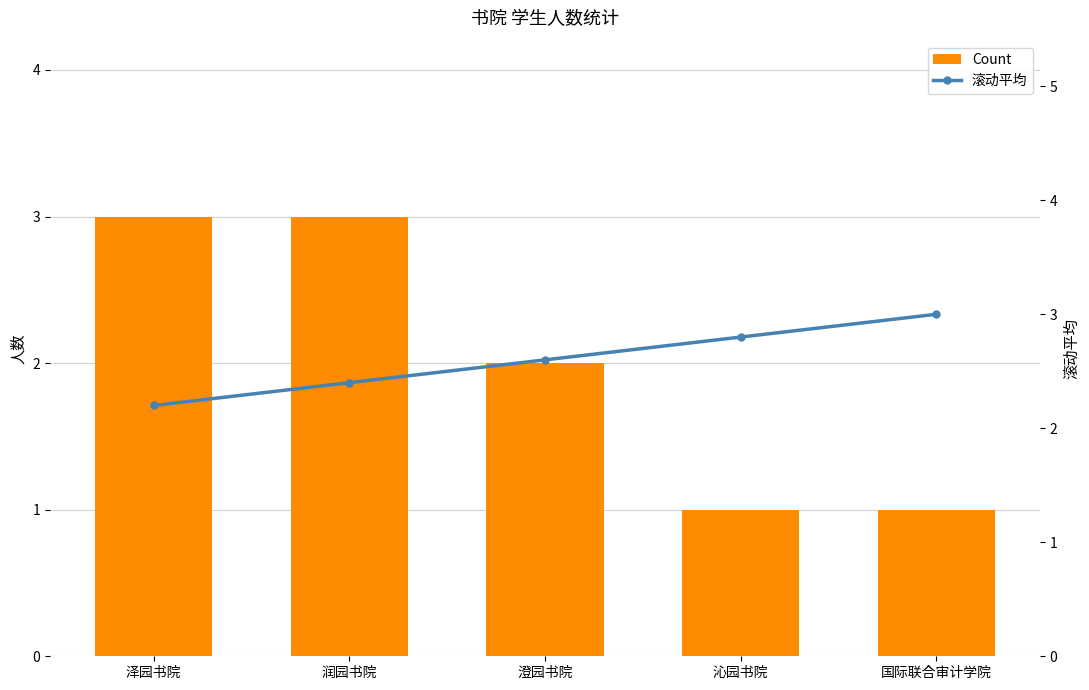

What is the label of the 3rd bar from the left?

澄园书院